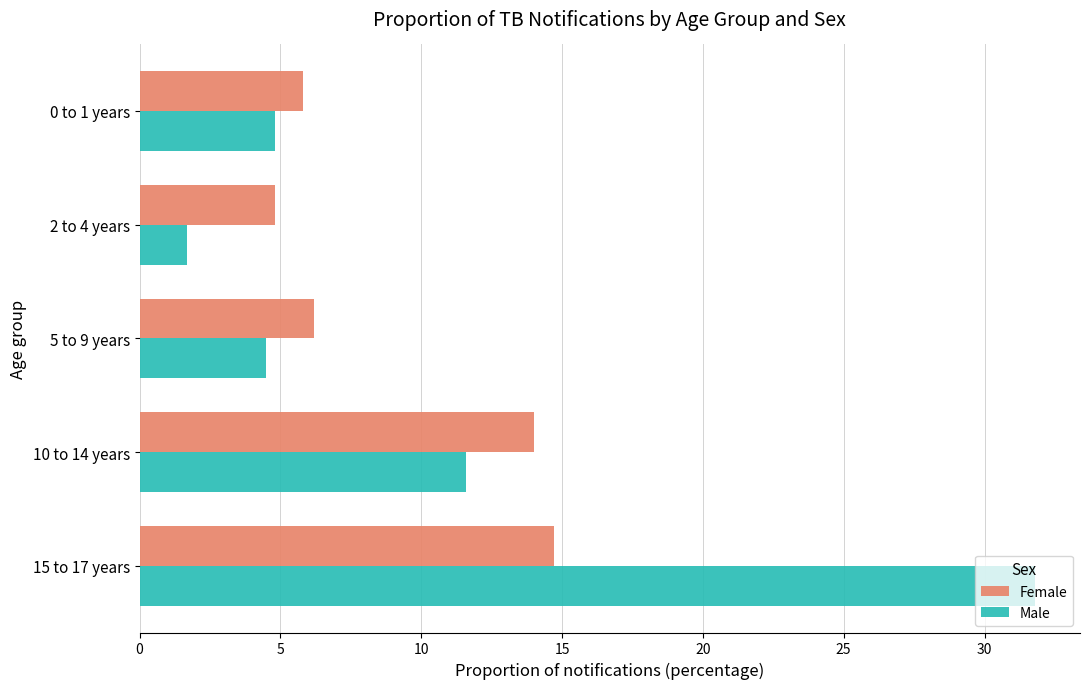

Which series has the widest spread of values?

Male